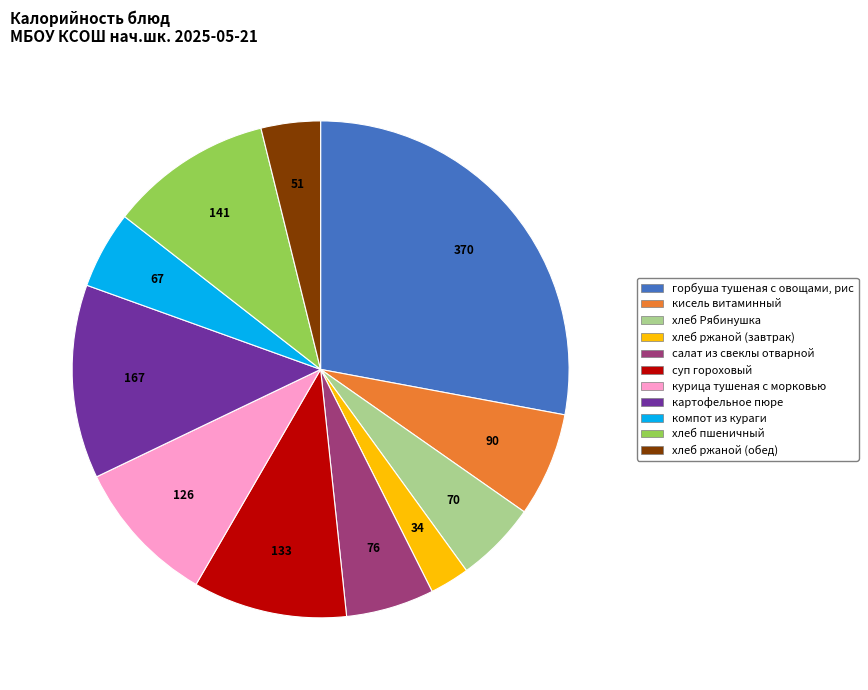

Is there a majority slice in this chart?

No